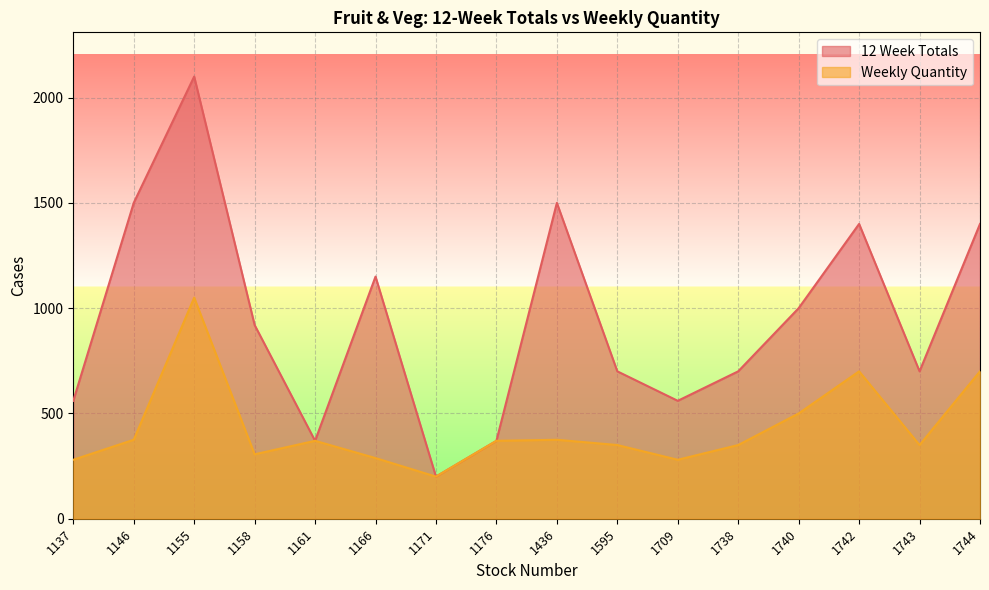

How many values in the 12 Week Totals series exceed 920?

7